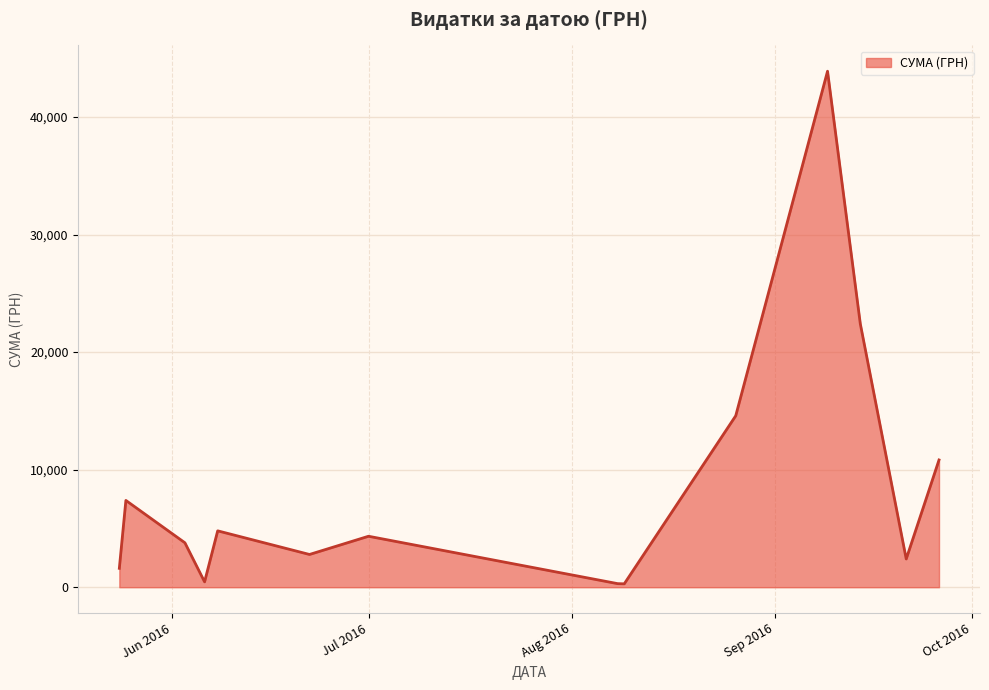

How many categories are shown in the chart?

14